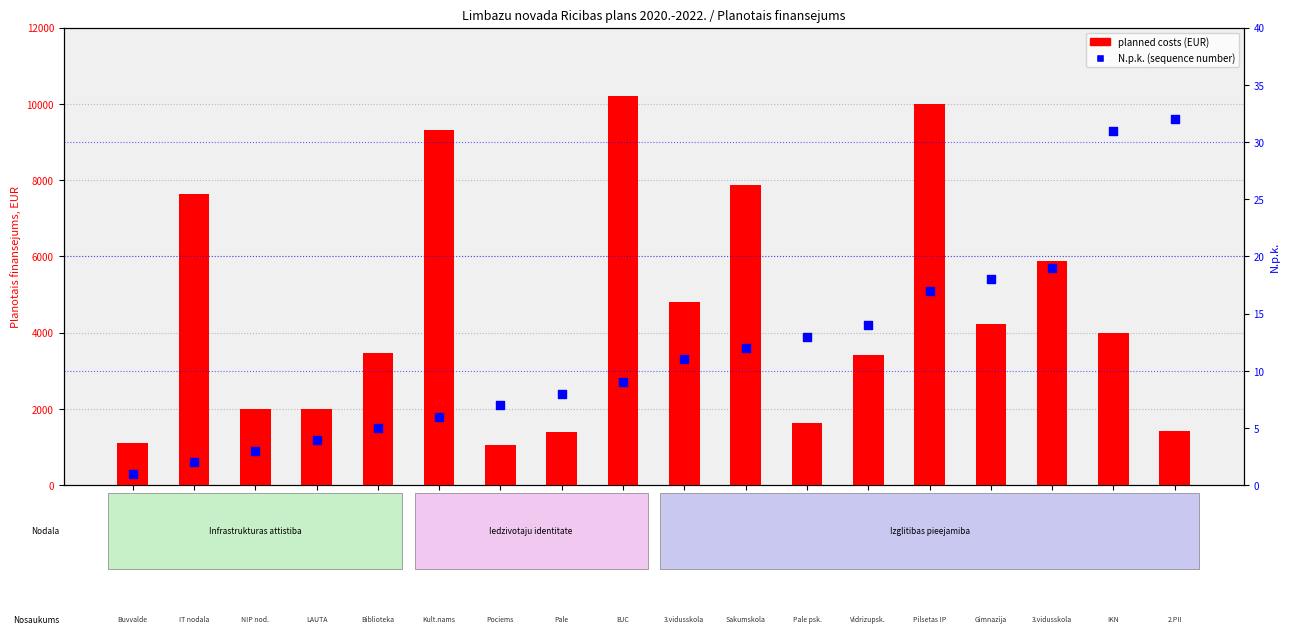

Which series contains the lowest Y value?

N.p.k. (sequence number)